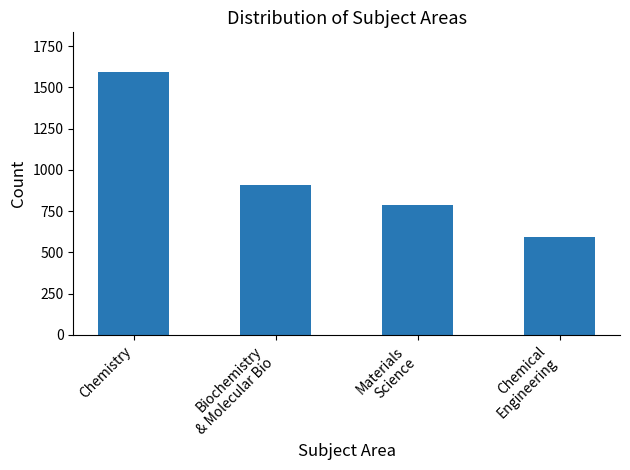

Between Chemical
Engineering and Chemistry, which is larger?

Chemistry